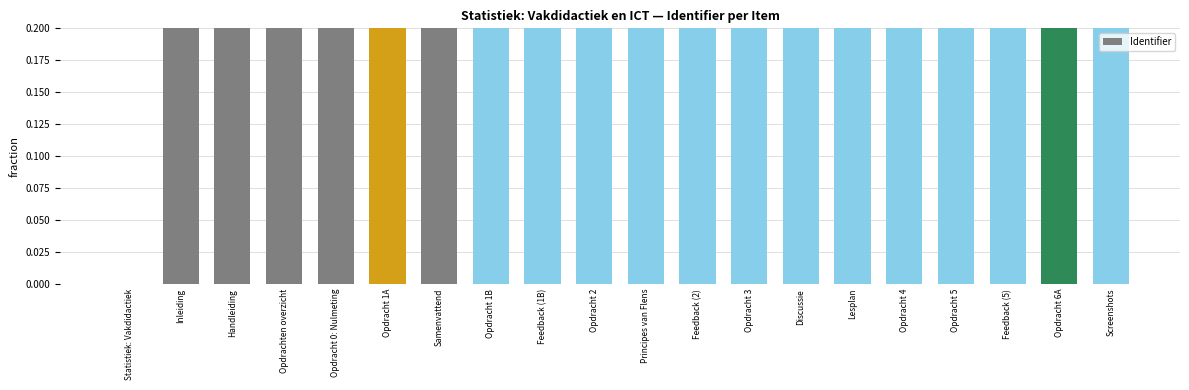

Reading right to left, what are all the values shown in this chart?

Screenshots=1.0	Opdracht 6A=1.0	Feedback (5)=1.0	Opdracht 5=1.0	Opdracht 4=1.0	Lesplan=1.0	Discussie=1.0	Opdracht 3=1.0	Feedback (2)=1.0	Principes van Flens=1.0	Opdracht 2=1.0	Feedback (1B)=1.0	Opdracht 1B=1.0	Samenvattend=1.0	Opdracht 1A=1.0	Opdracht 0: Nulmeting=1.0	Opdrachten overzicht=1.0	Handleiding=1.0	Inleiding=1.0	Statistiek: Vakdidactiek=0.0